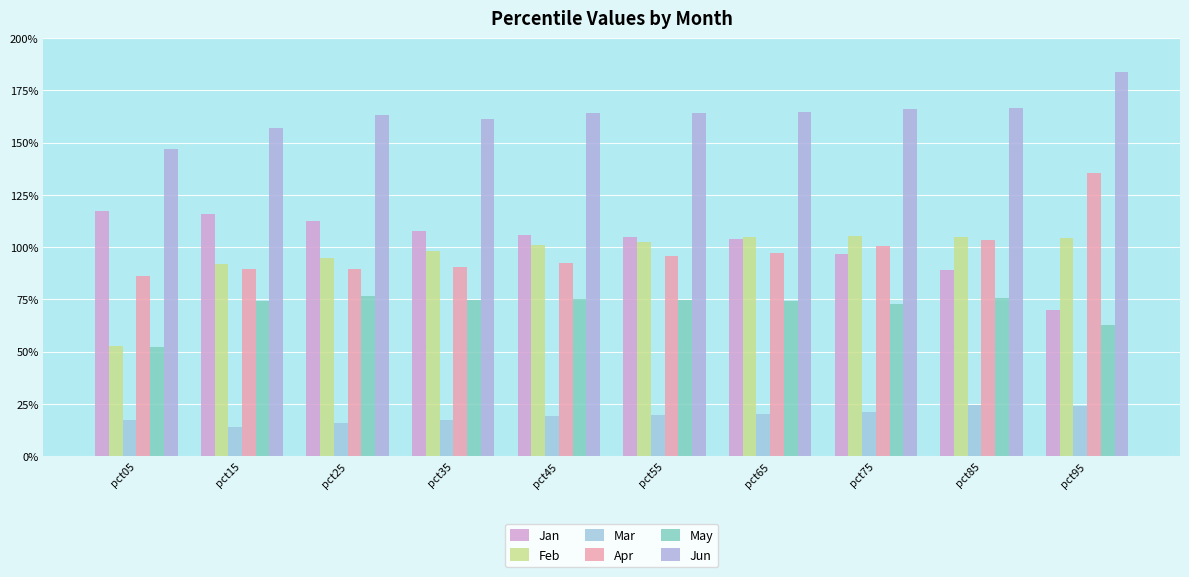

What is the average value of the Mar series?

0.2